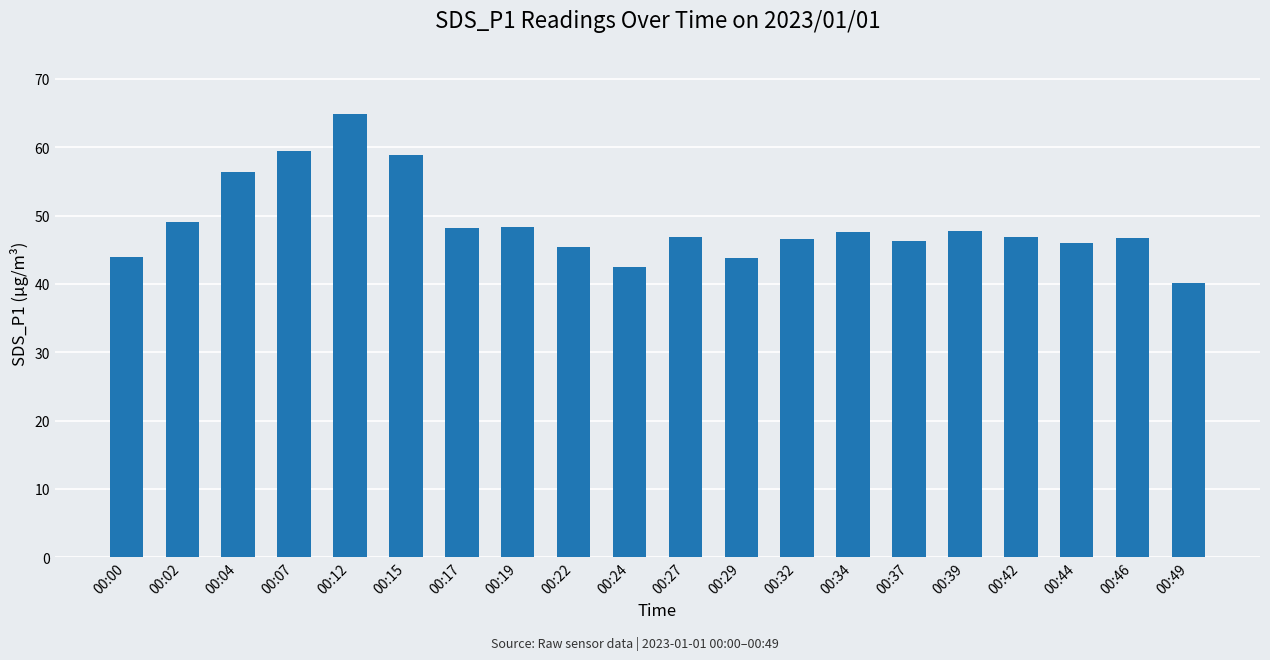

How many bars are there in total?

20